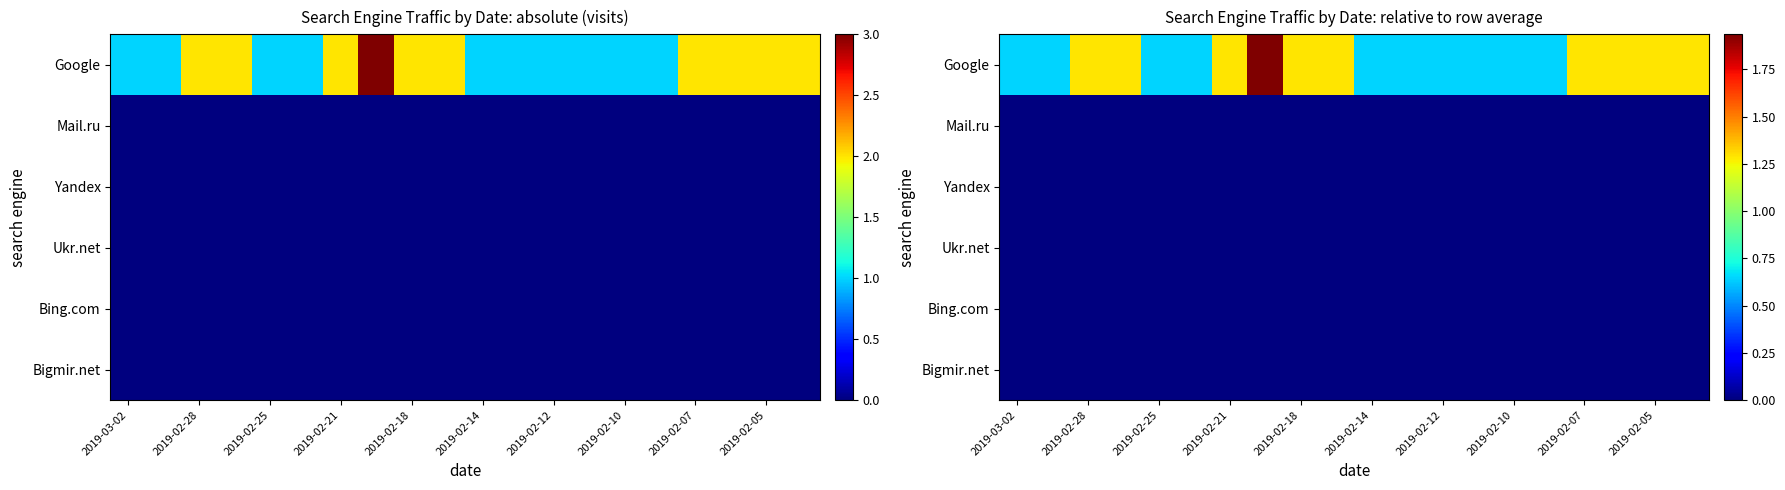

Where is Bing.com nearest to the value 0?

2019-03-02